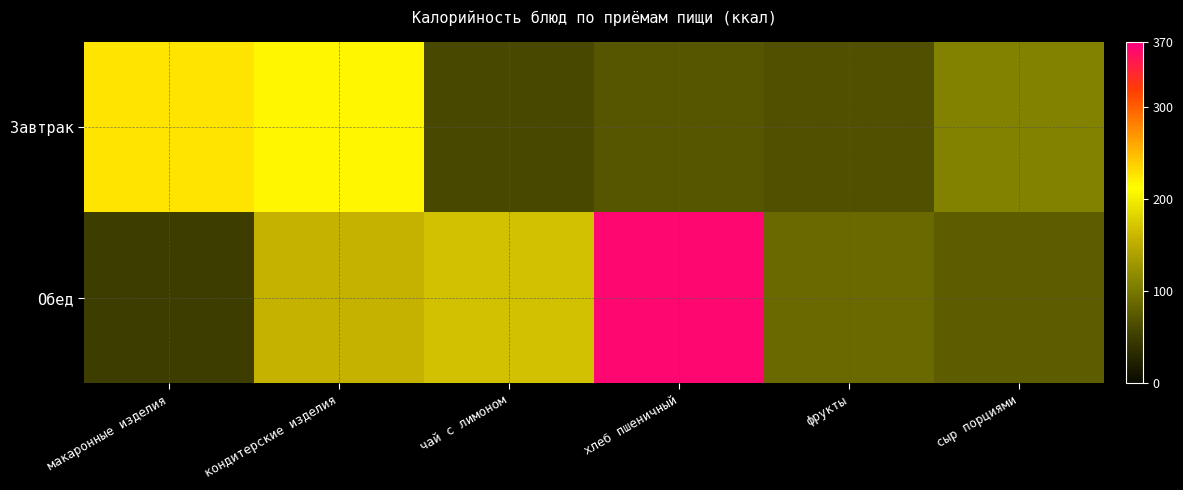

List the series in order of their peak value, lowest first.

Завтрак, Обед